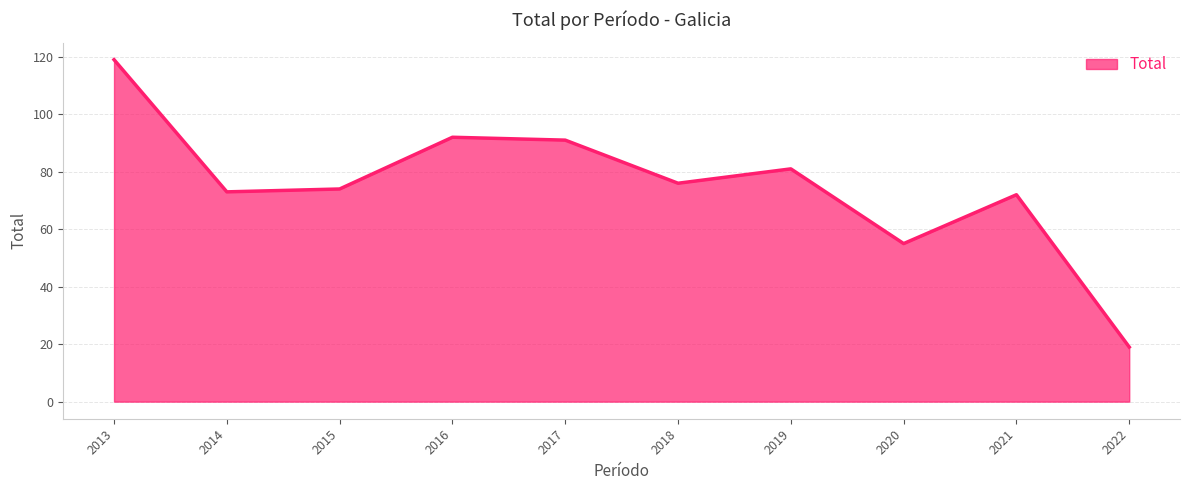

Reading left to right, list all the values displayed in this chart.

119	73	74	92	91	76	81	55	72	19